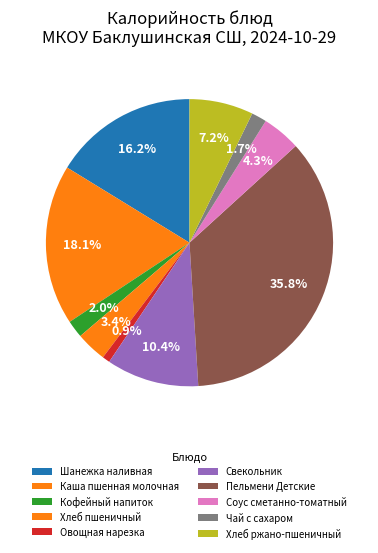

Does Свекольник account for over 50% of the chart?

No